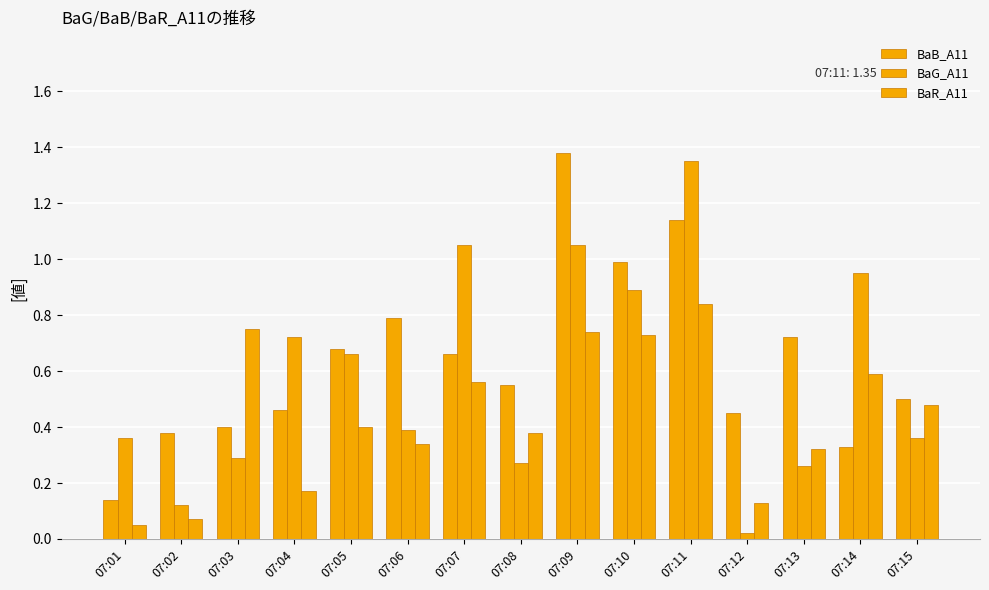

How many categories are shown in the chart?

15